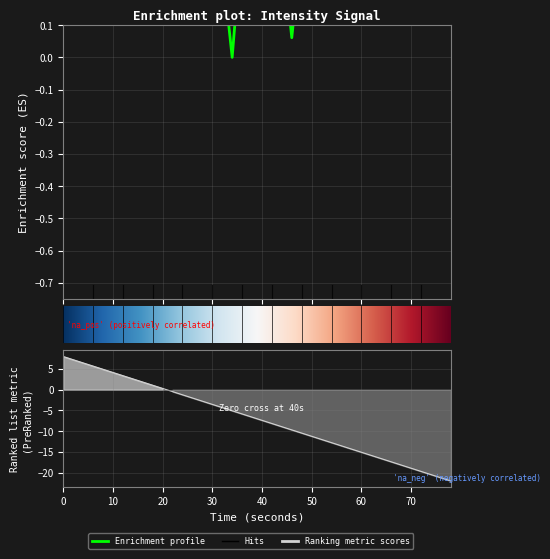

What is the sum of all values?

14.8